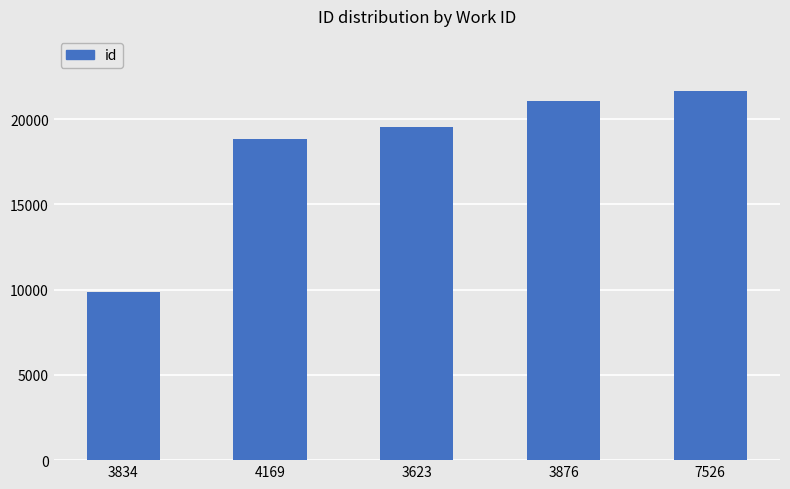

What position from the left is 3623?

3